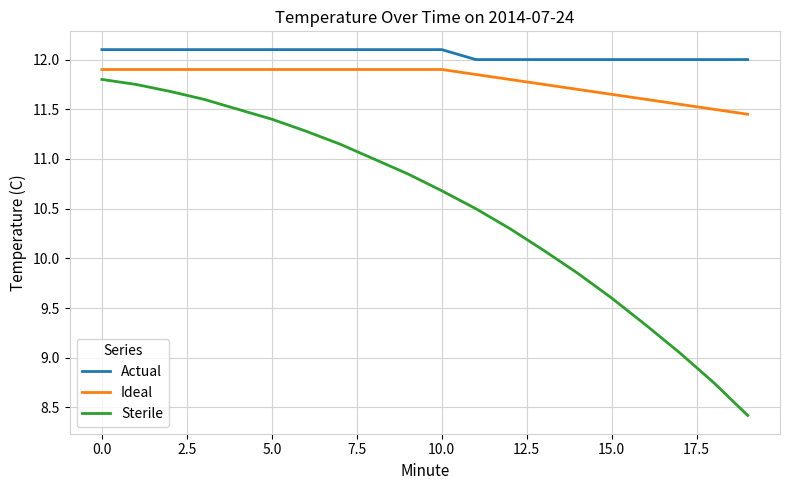

Which series has the largest total across all categories?

Actual